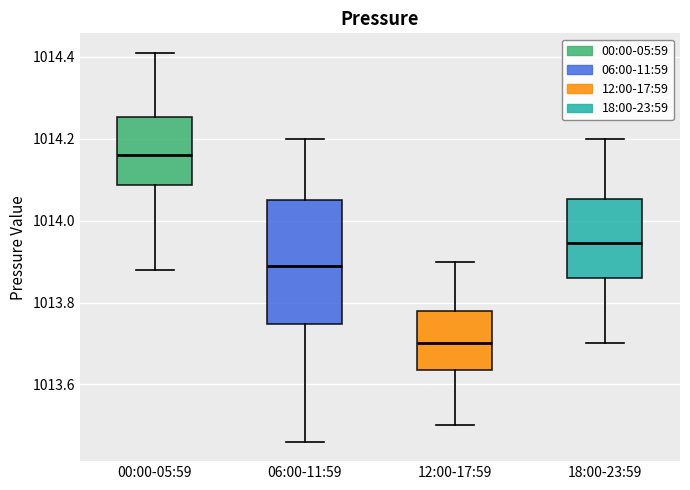

Comparing the boxes themselves (not the whiskers), which one is the tallest?

06:00-11:59